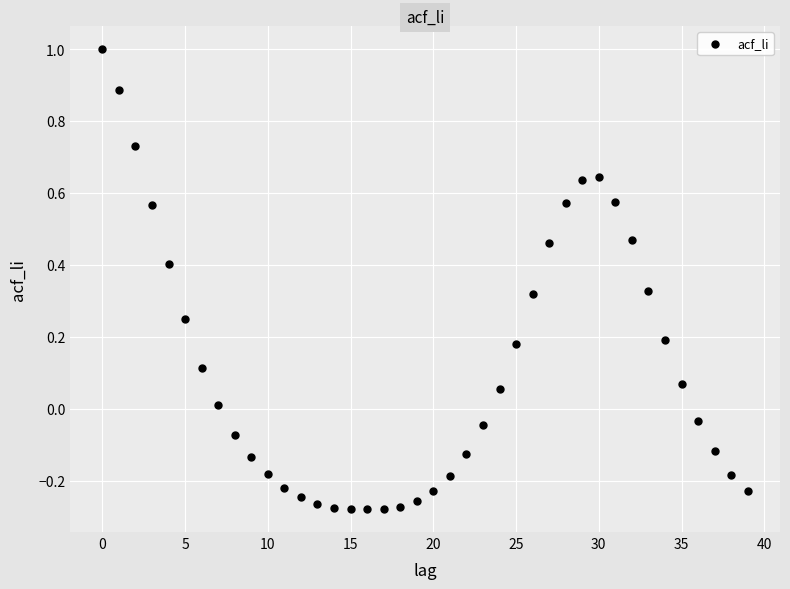

What is the range of Y values (max minus min)?

1.3